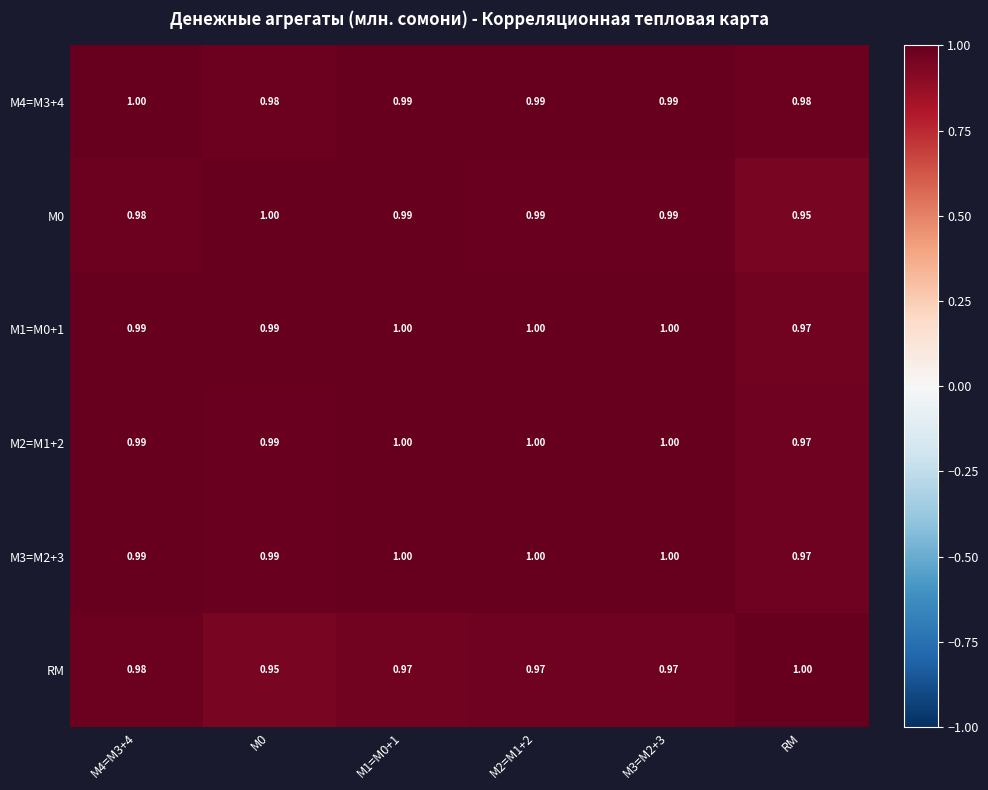

Is the value of RM at М2=M1+2 greater than the value of М2=M1+2 at М4=M3+4?

No